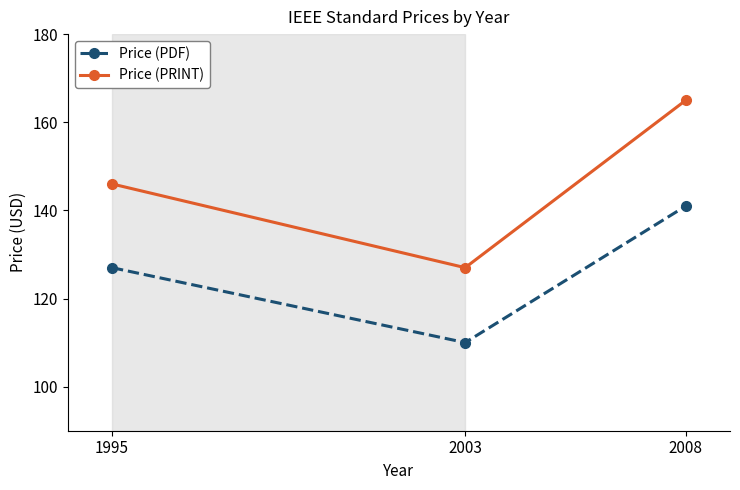

What is the sum of all Price (PRINT) values?

438